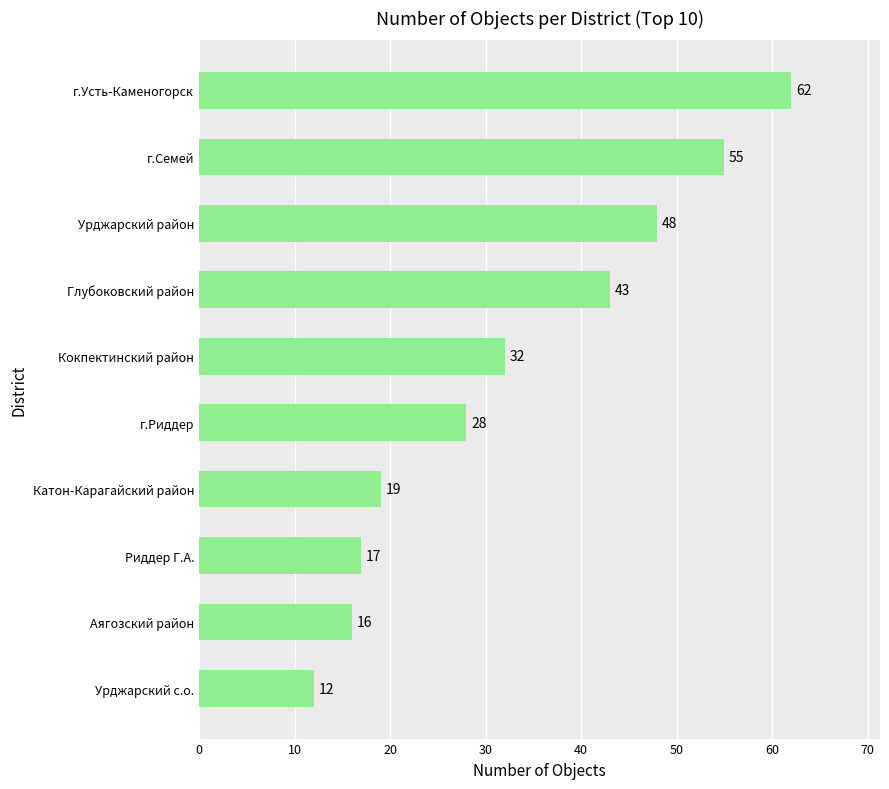

The chart shows a value of 43 at Глубоковский район. True or false?

True